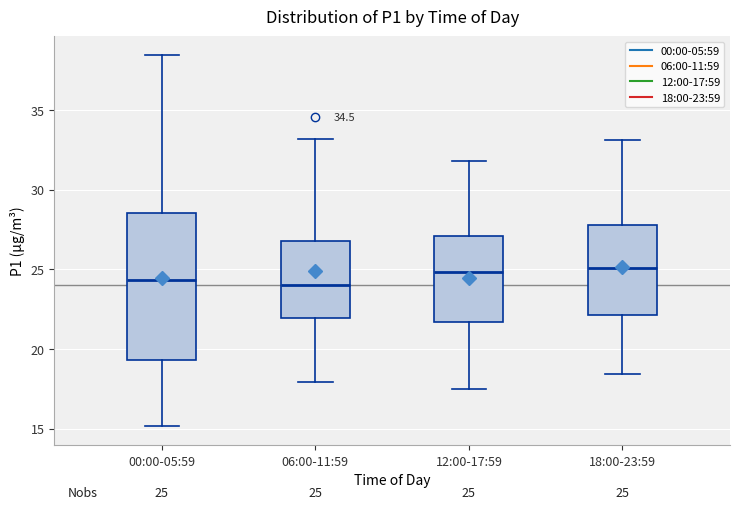

Comparing the boxes themselves (not the whiskers), which one is the tallest?

00:00-05:59